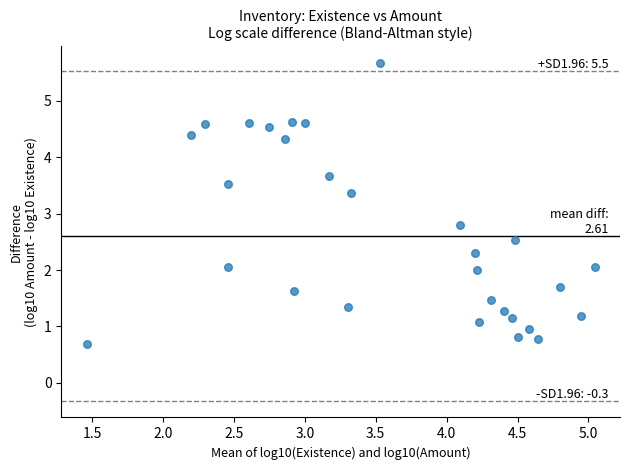

What Y value in the scatter plot is closest to 3?

2.8